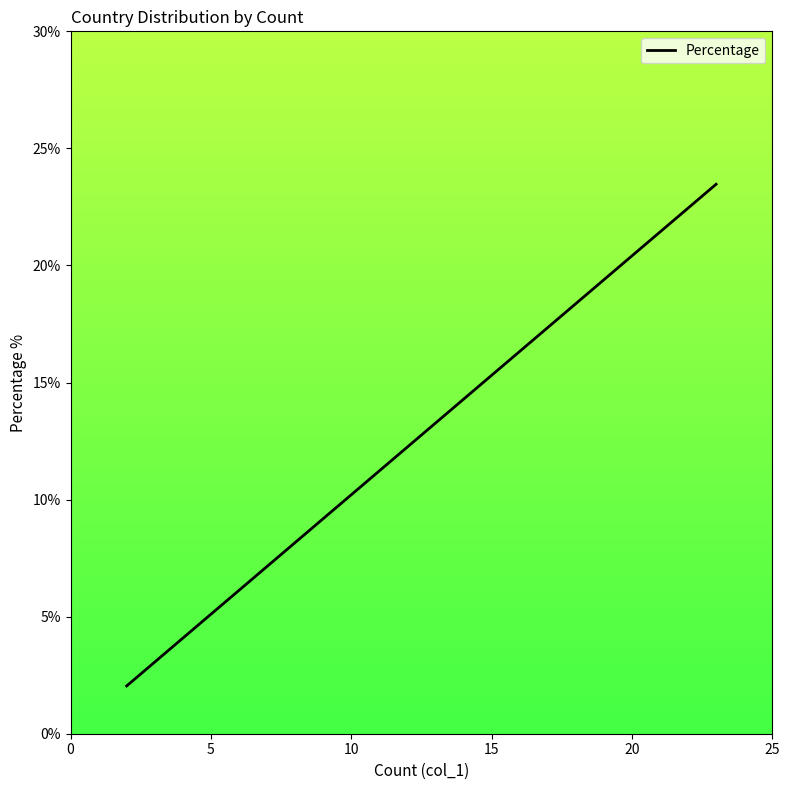

What is the difference between the maximum and minimum values?

21.4